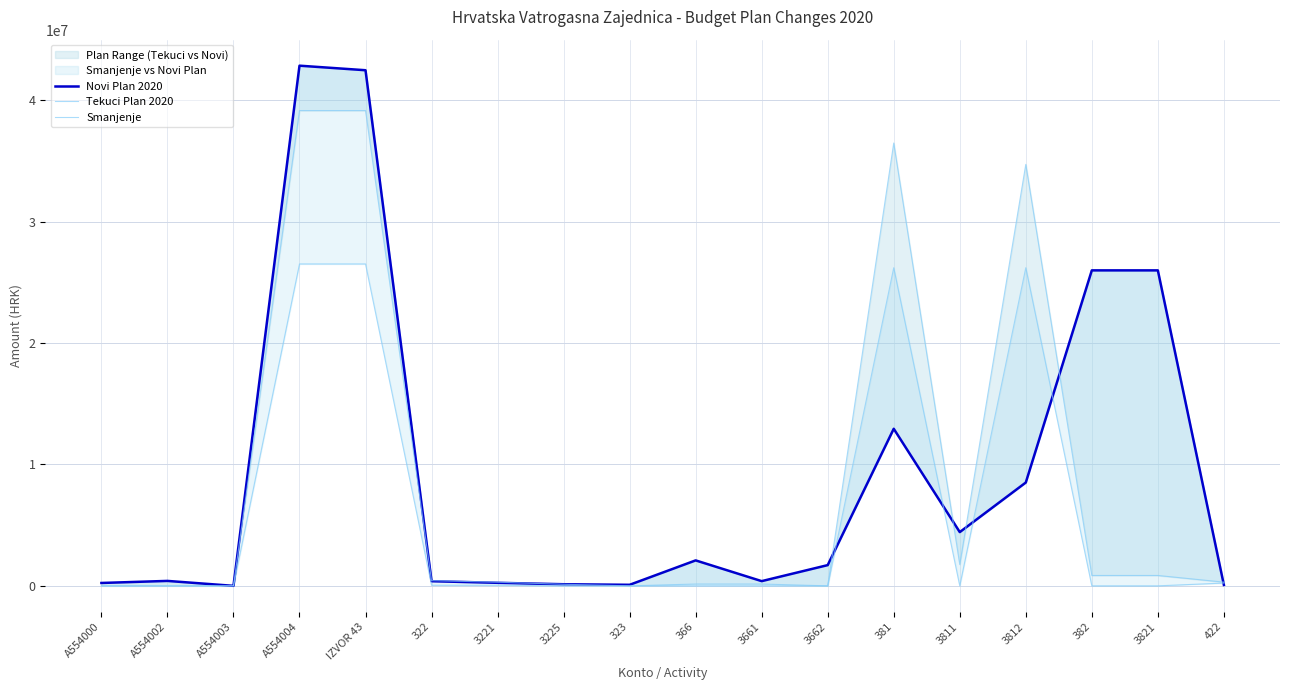

True or false: Smanjenje and Tekuci Plan 2020 intersect in this chart.

False